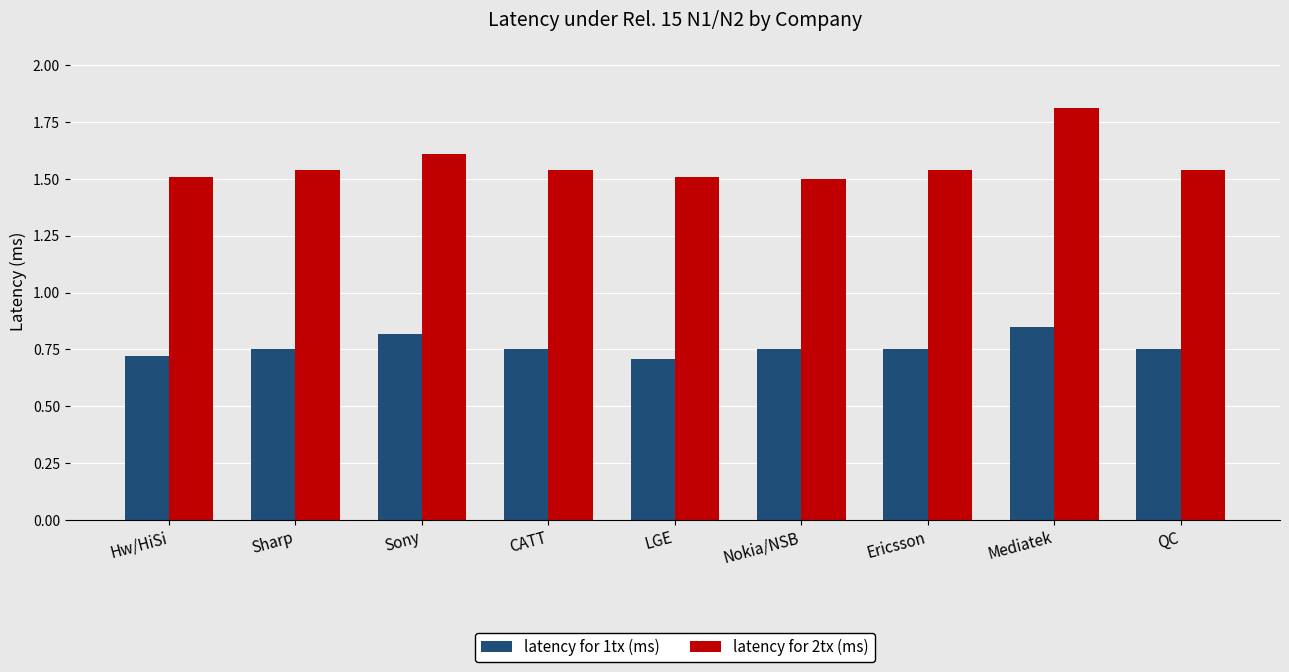

Which series changed the most between LGE and Mediatek?

latency for 2tx (ms)